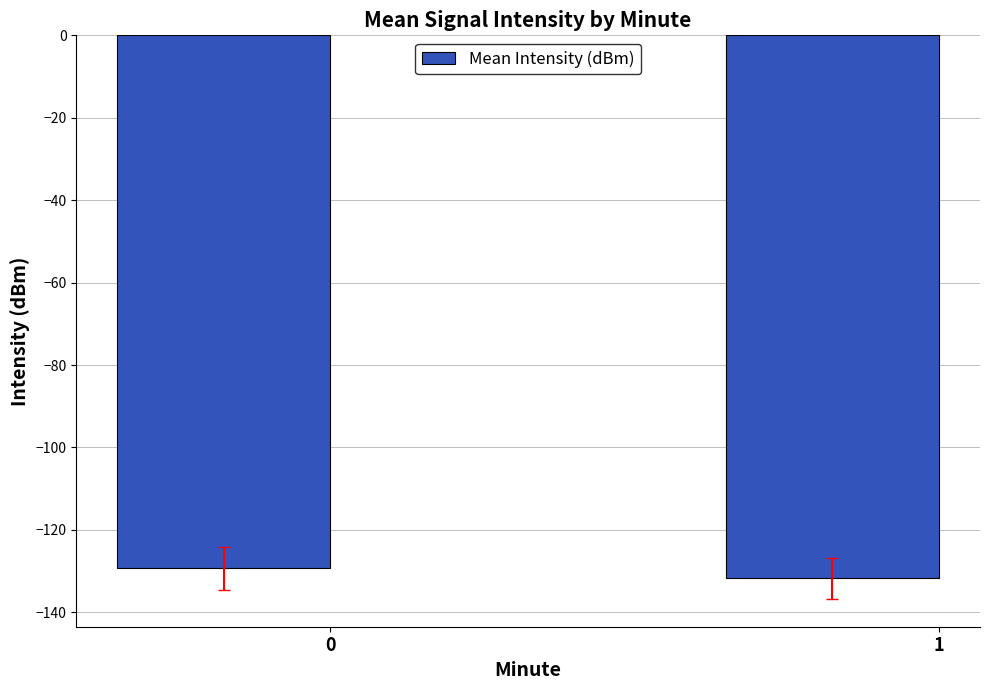

Rank the categories by value from lowest to highest.

1, 0